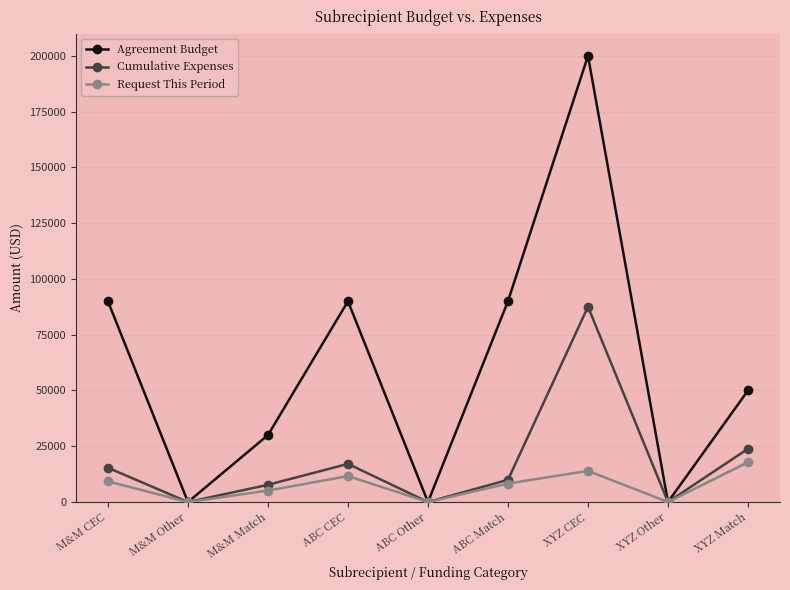

How many lines are shown in the chart?

3